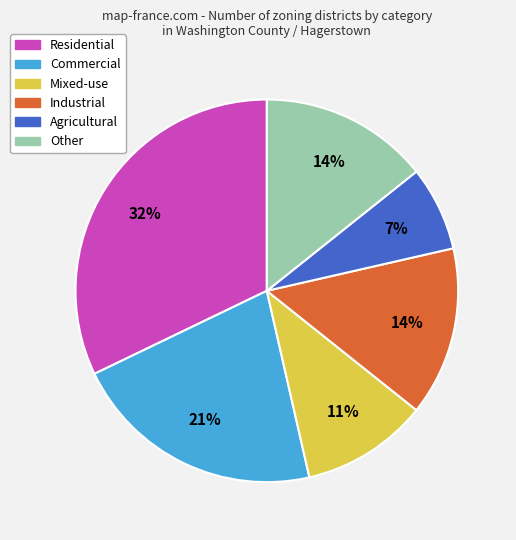

Is it true that Industrial is 1% of the pie?

False